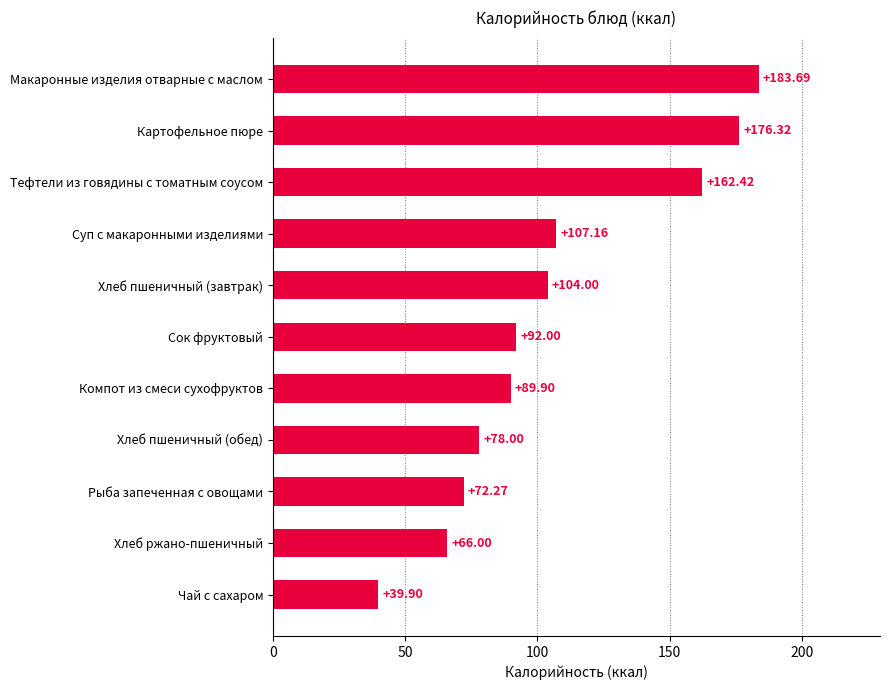

What is the average value?

106.5